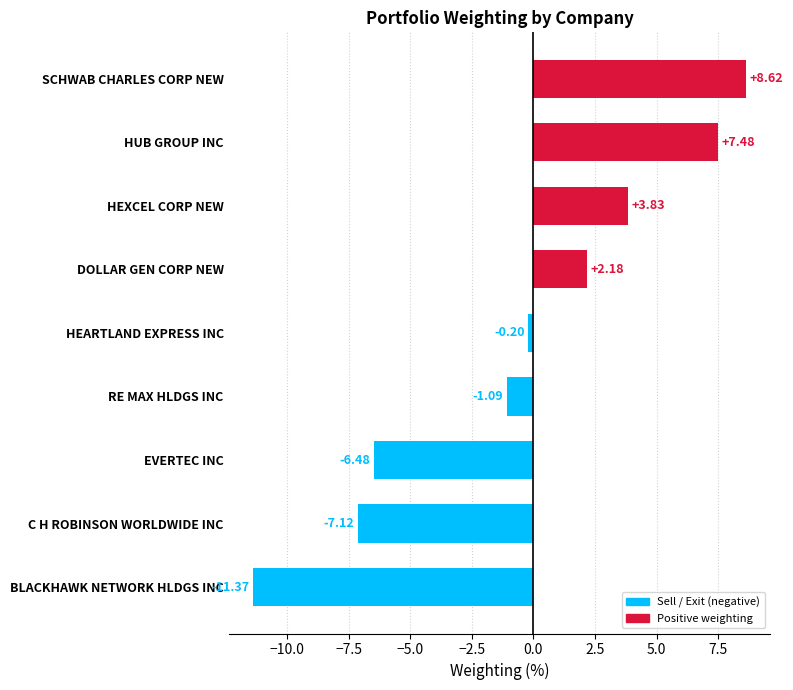

At which category does the chart reach its minimum across all series?

BLACKHAWK NETWORK HLDGS INC